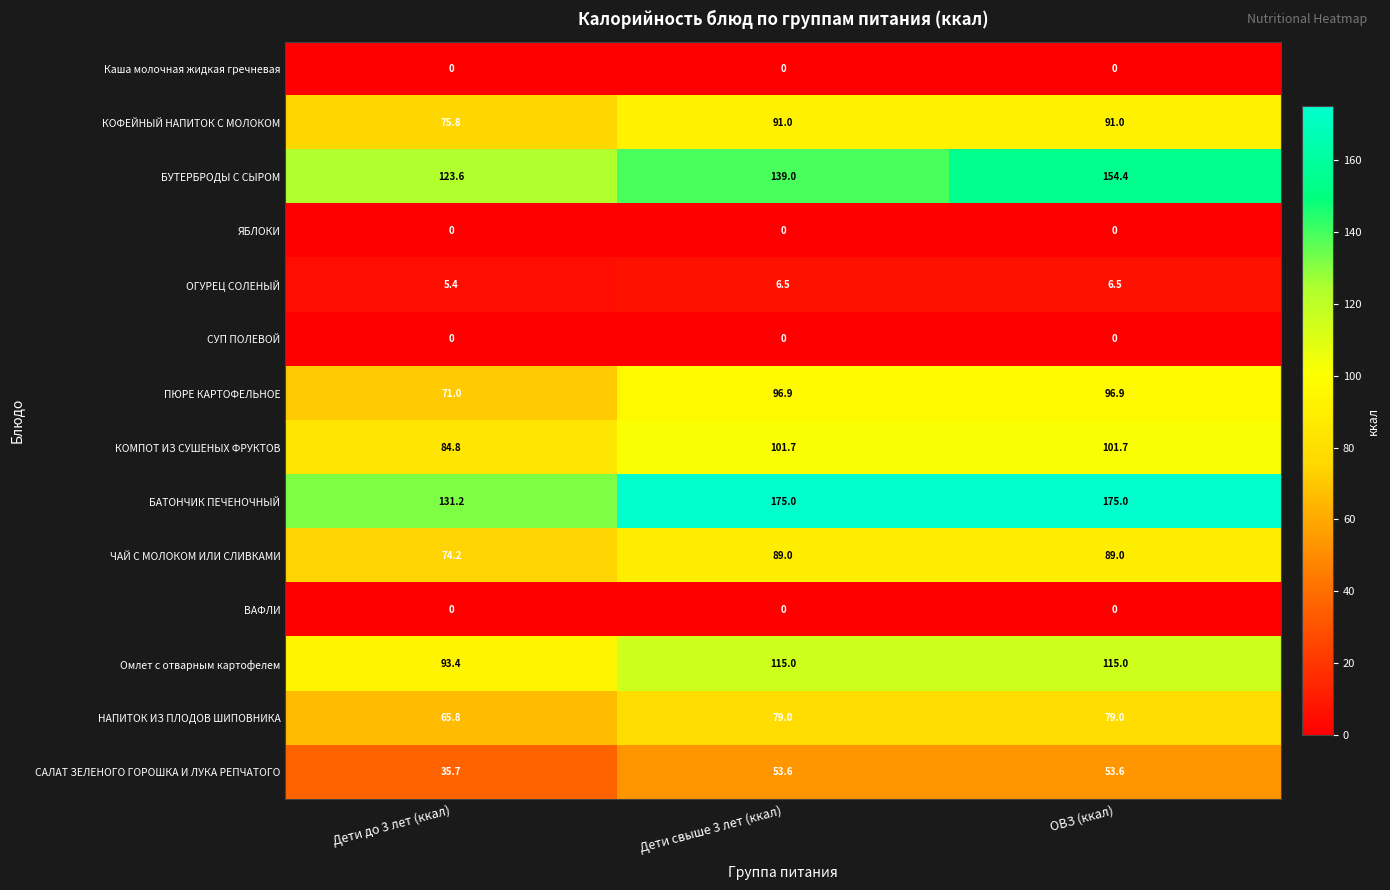

Which series has the widest spread of values?

БАТОНЧИК ПЕЧЕНОЧНЫЙ